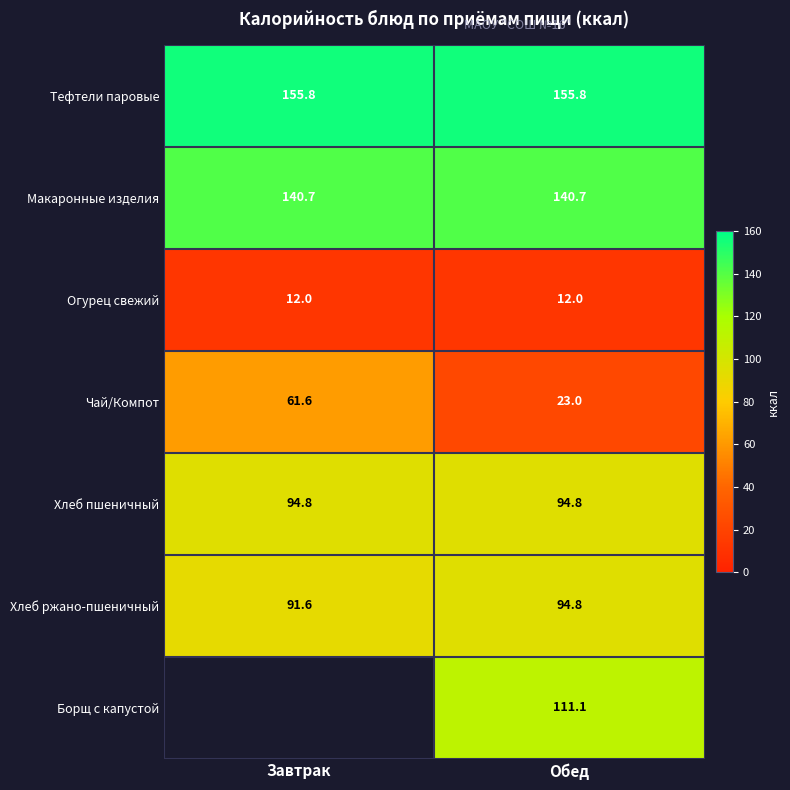

Is it true that Хлеб ржано-пшеничный equals 22.0 at Обед?

False